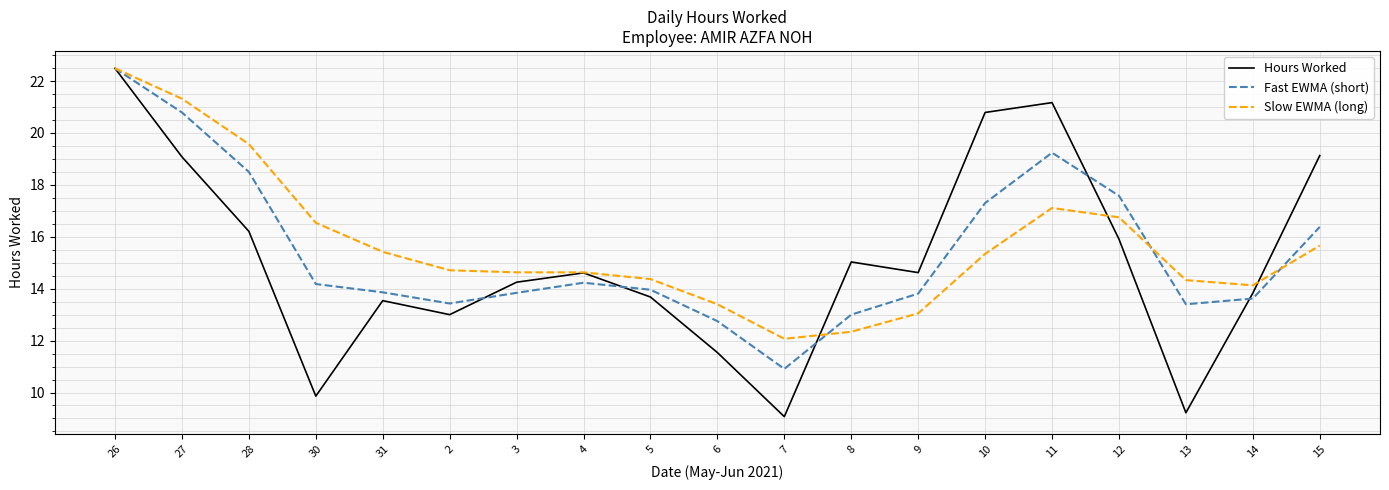

What position from the right is 6?

10